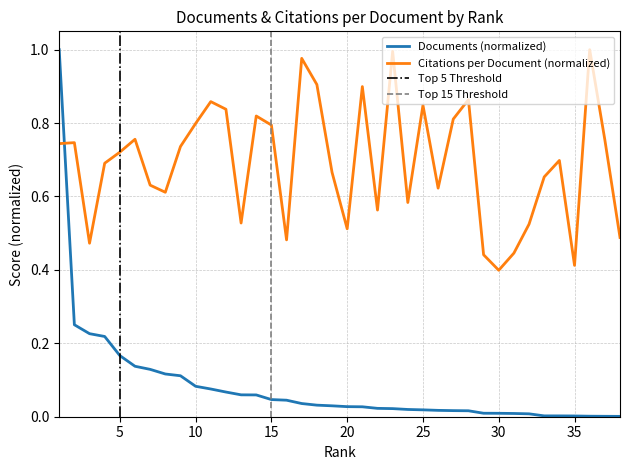

What is the average value of the Citations per document series?

0.7